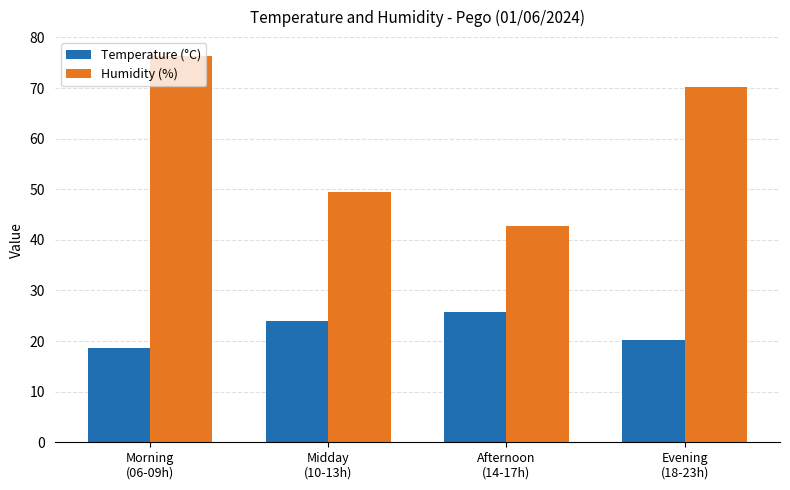

Which series changed the most between Afternoon
(14-17h) and Evening
(18-23h)?

Humidity (%)